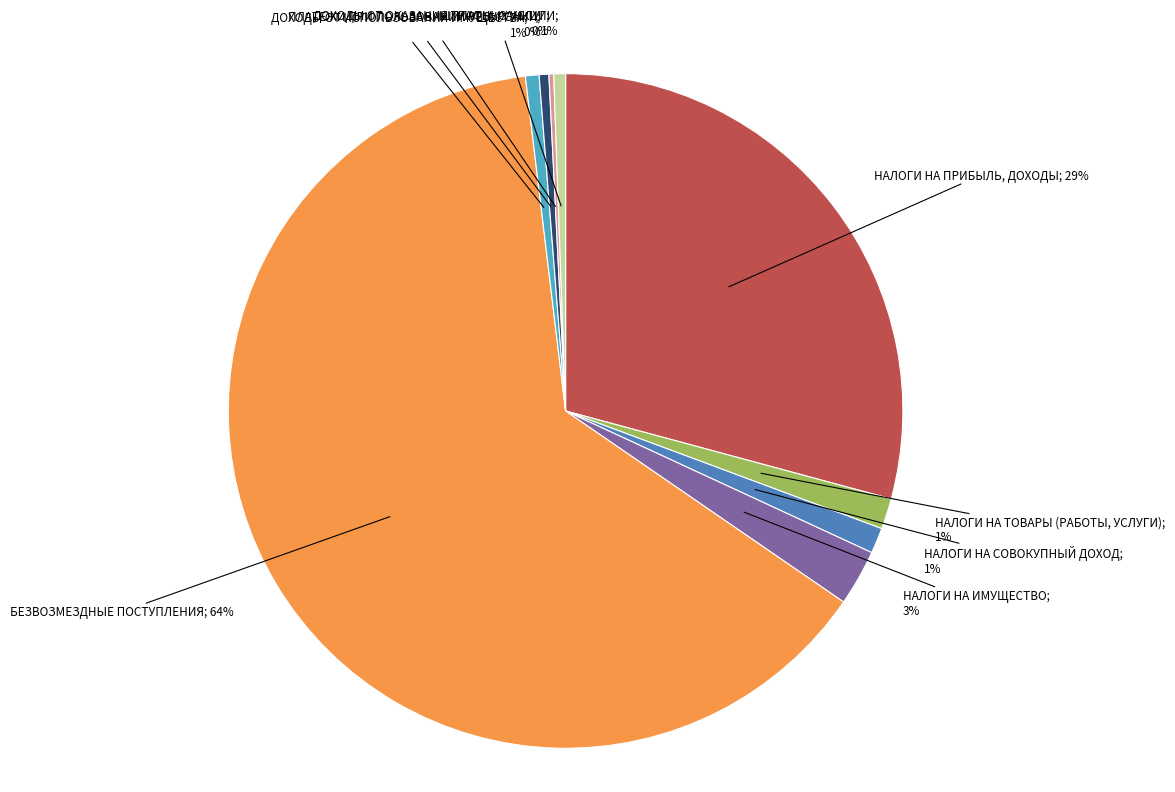

Does any single category account for the majority?

Yes